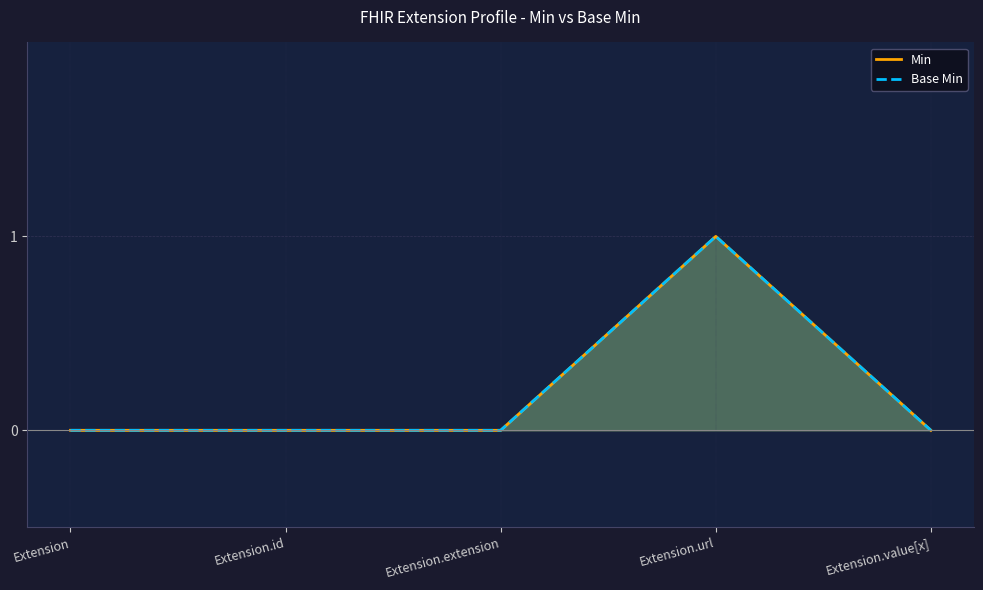

What are all the series names shown in the legend?

Min, Base Min